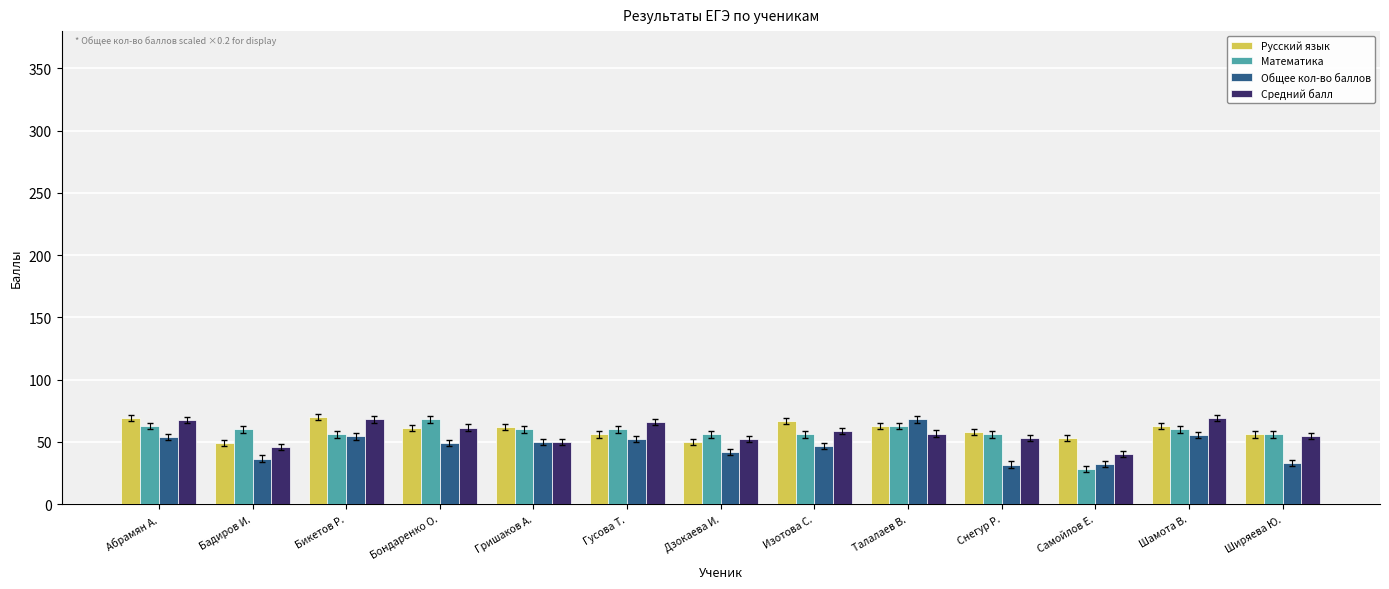

At which label does Средний балл first exceed 56?

Абрамян А.